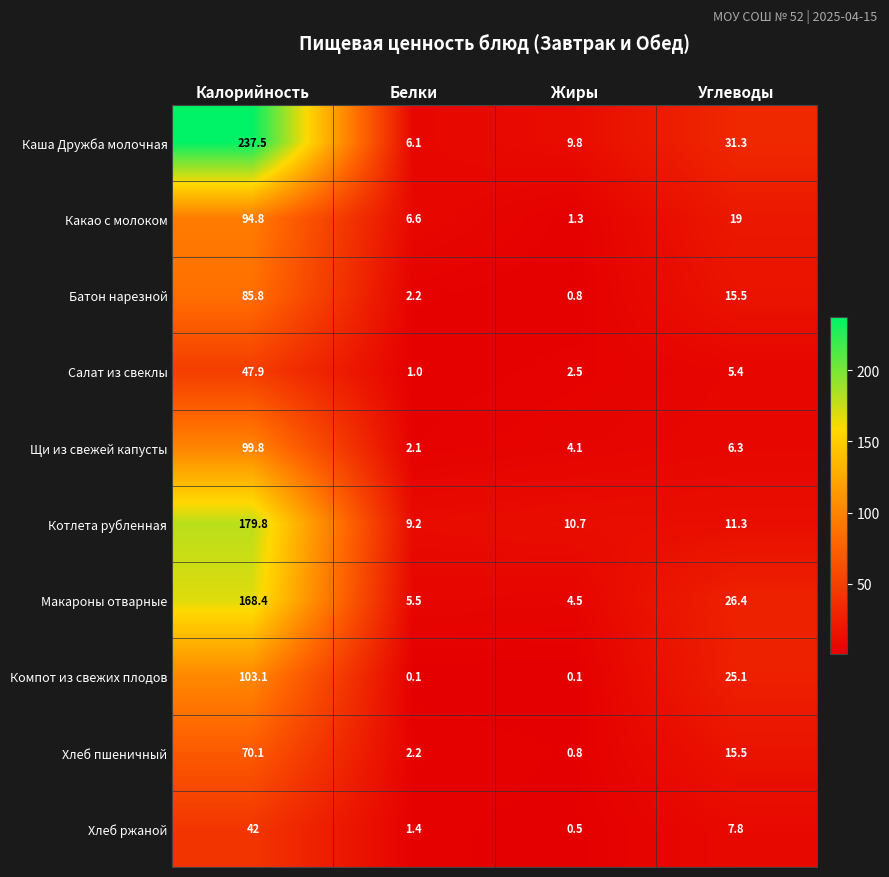

Which category has the highest value in the Каша Дружба молочная series?

Калорийность